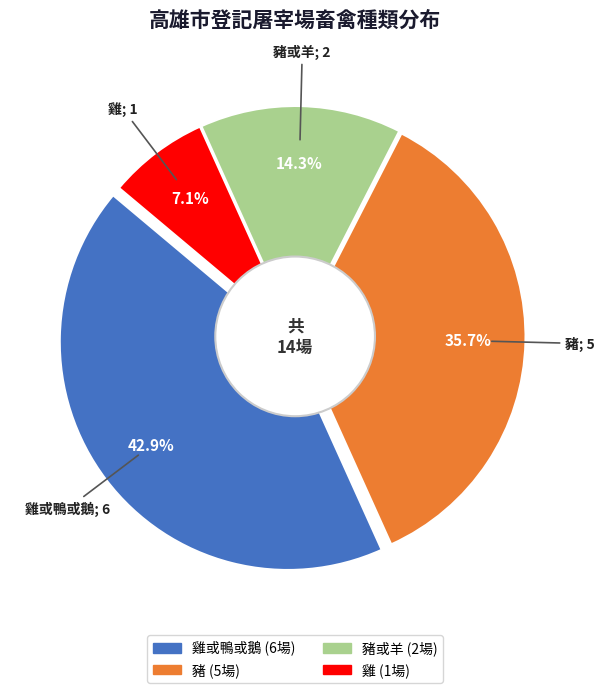

Does 雞或鴨或鵝 account for over 50% of the chart?

No